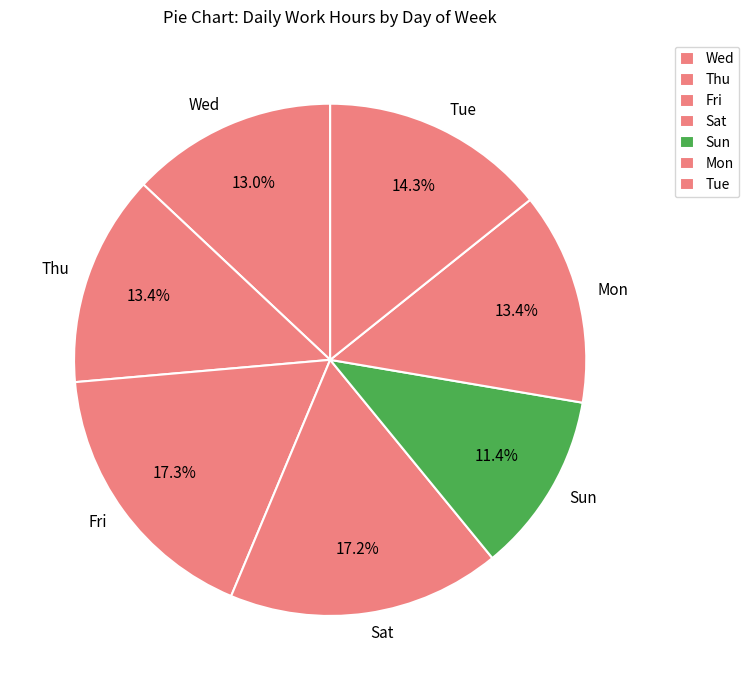

How much of the chart is everything except Thu?

86.6%